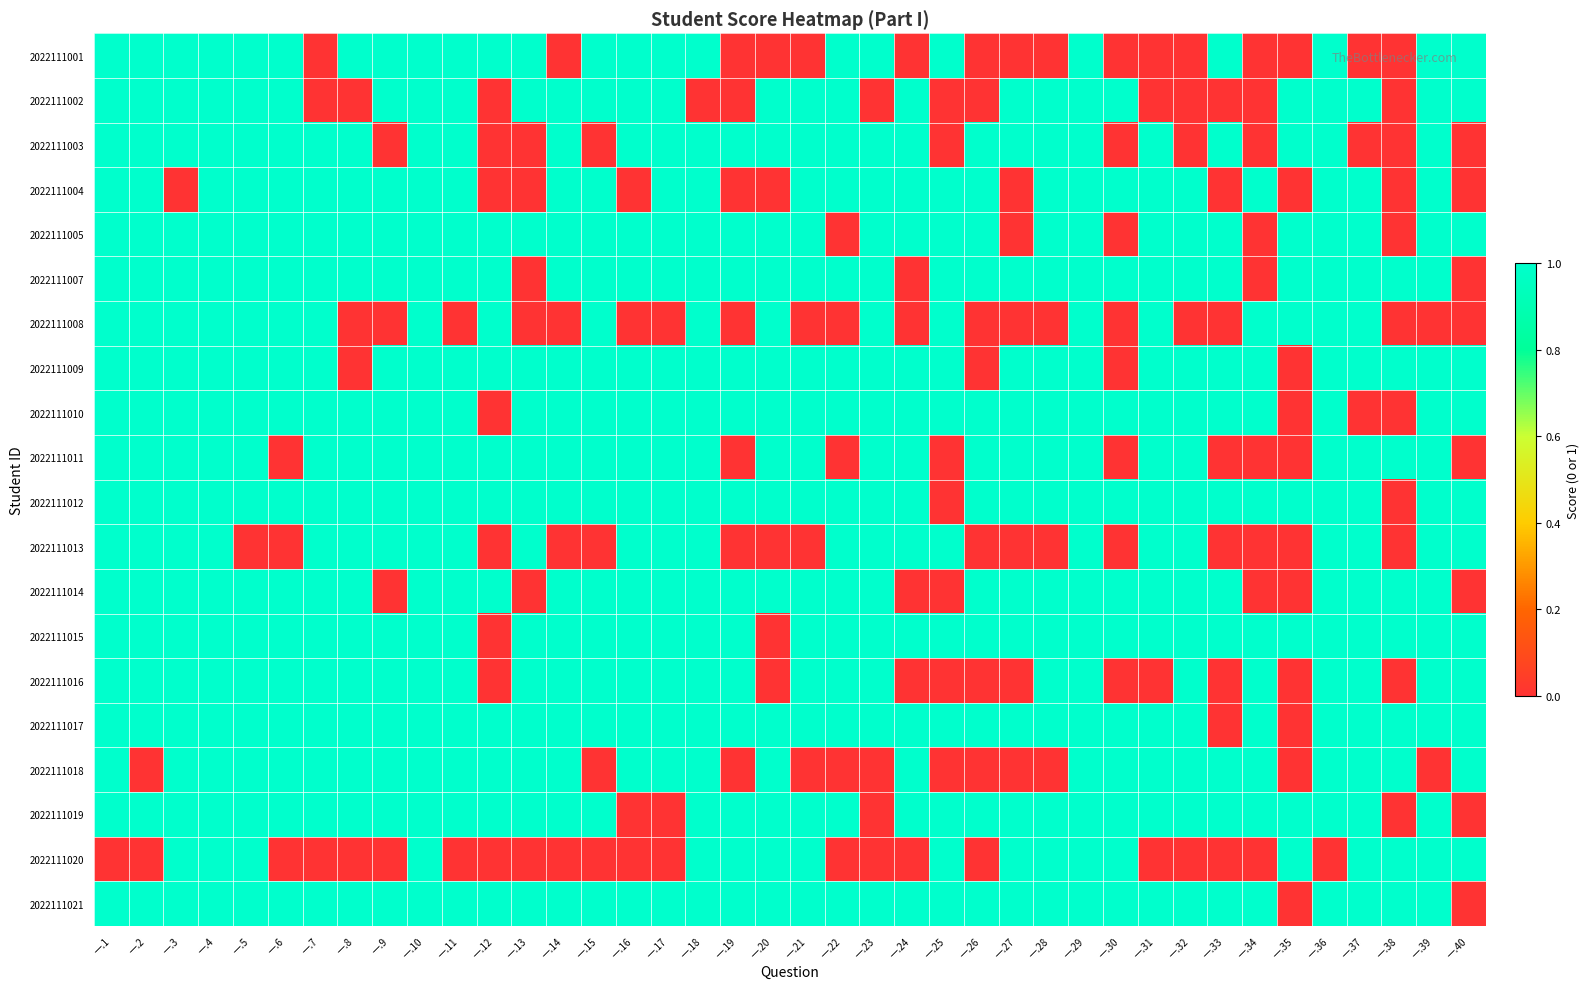

Rank the series by their maximum value, from lowest to highest.

2022111001, 2022111002, 2022111003, 2022111004, 2022111005, 2022111007, 2022111008, 2022111009, 2022111010, 2022111011, 2022111012, 2022111013, 2022111014, 2022111015, 2022111016, 2022111017, 2022111018, 2022111019, 2022111020, 2022111021